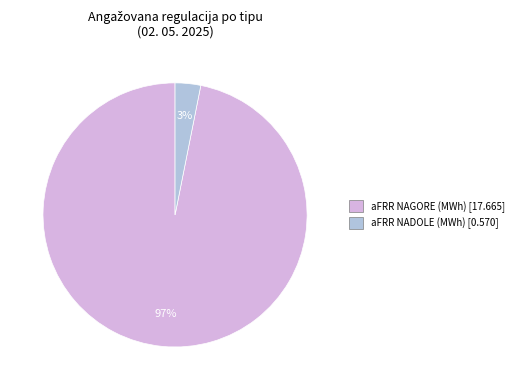

To the nearest percent, what is the average slice percentage?

50%